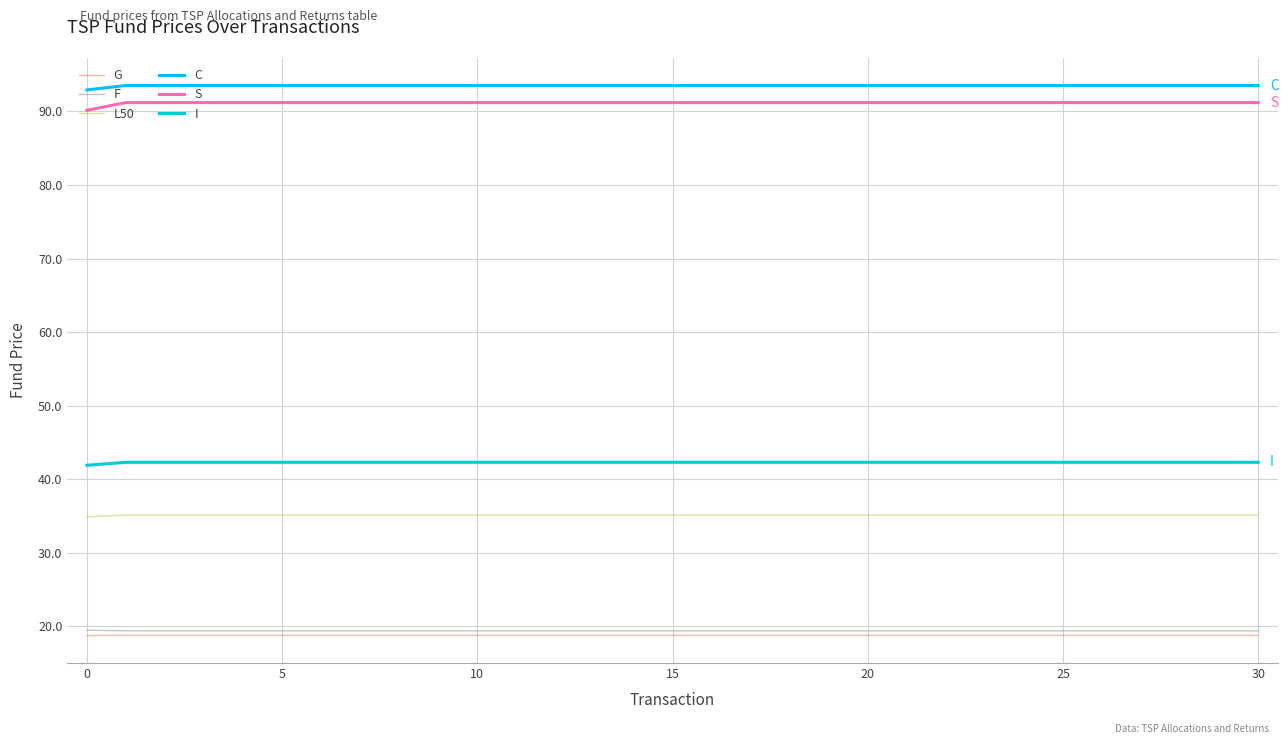

True or false: I and S intersect in this chart.

False